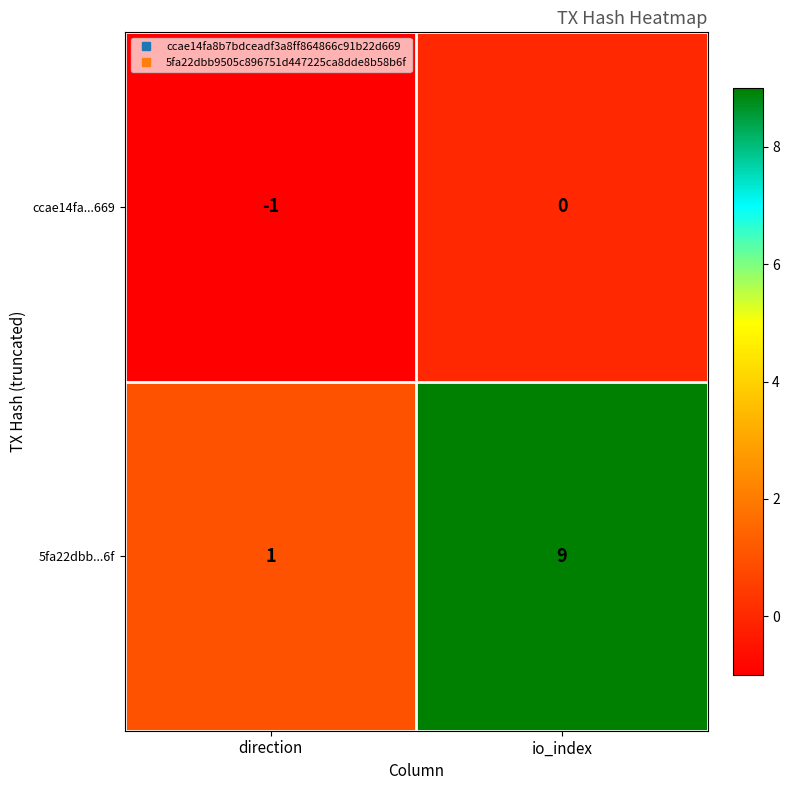

The value of ccae14fa...669 at direction is 0. True or false?

False